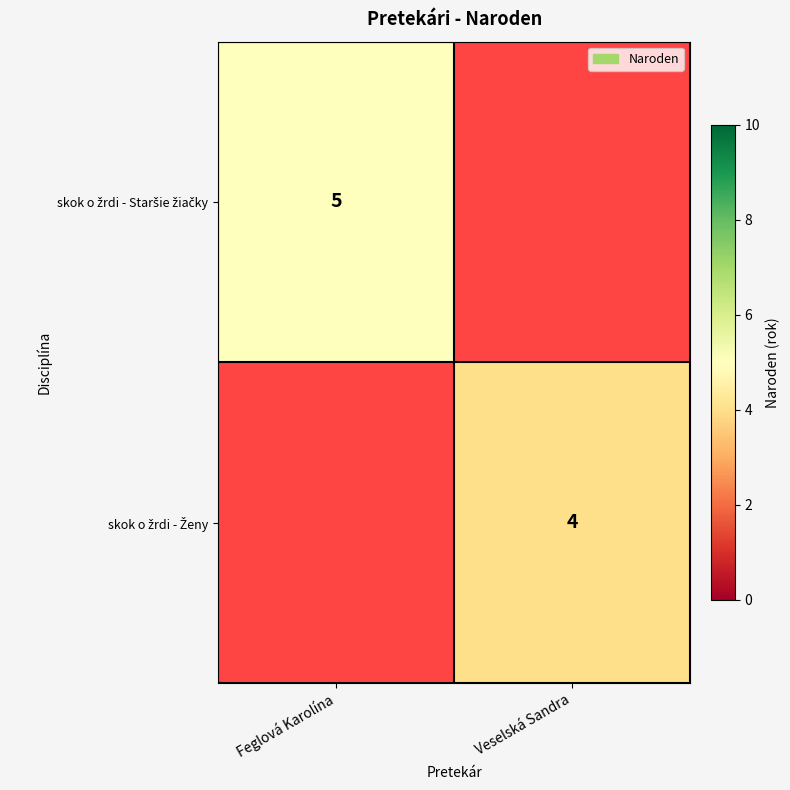

Rank the series by their average value, from highest to lowest.

skok o žrdi - Staršie žiačky, skok o žrdi - Ženy